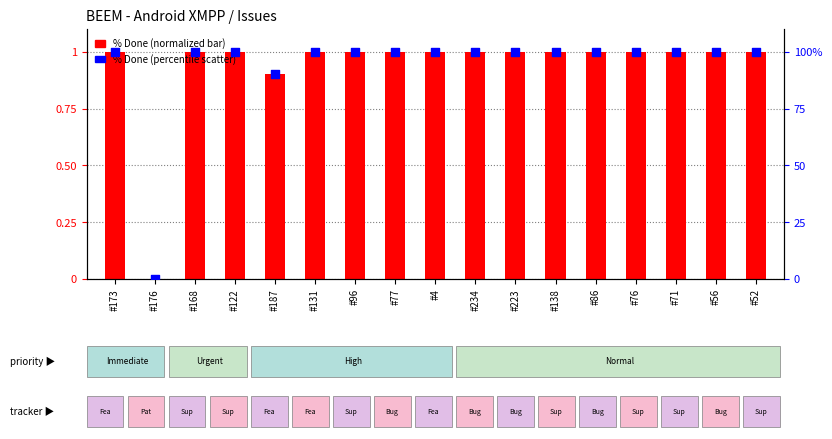

Which series reaches the maximum Y coordinate?

% Done